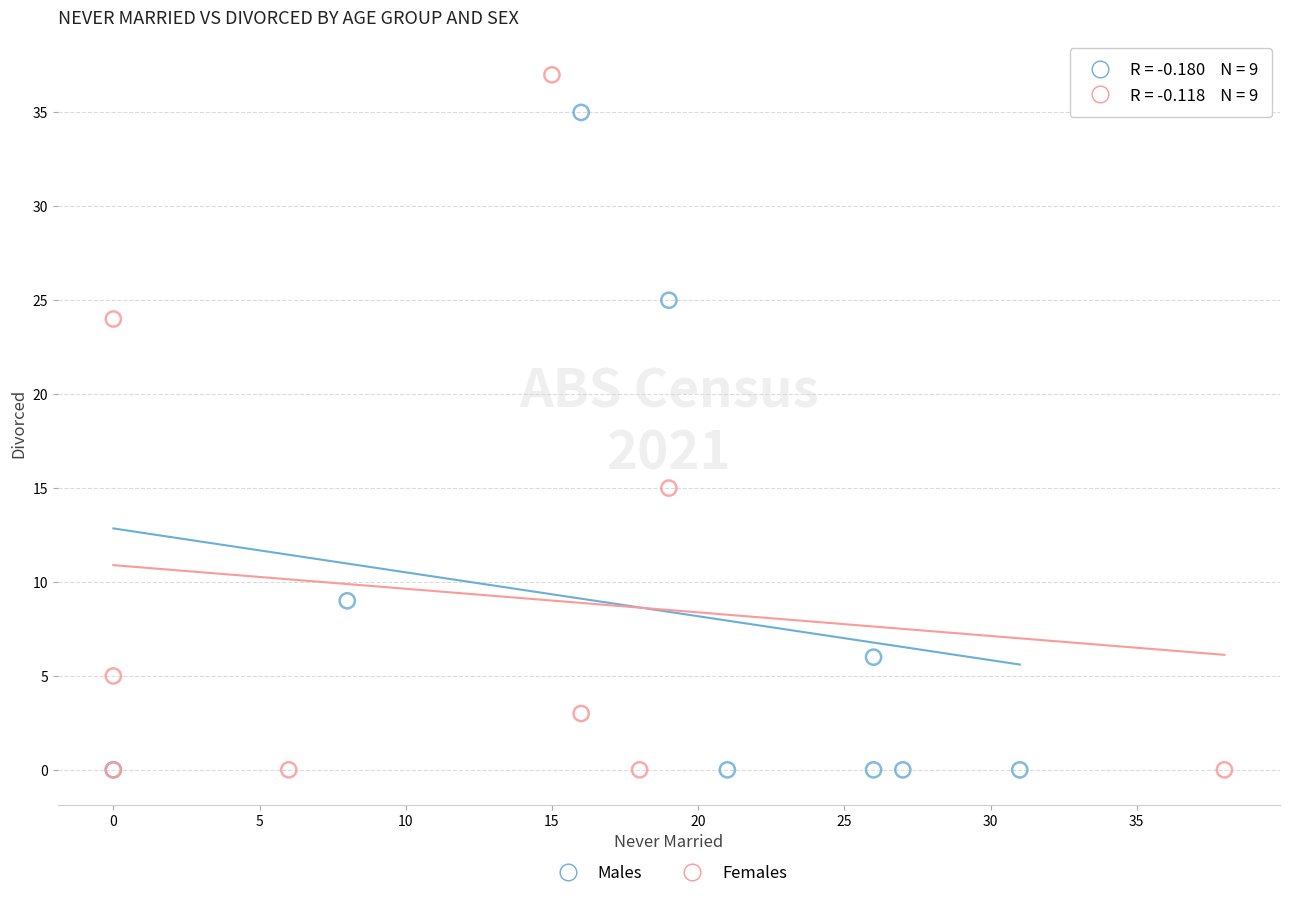

Which series has the widest spread of Y values?

Females